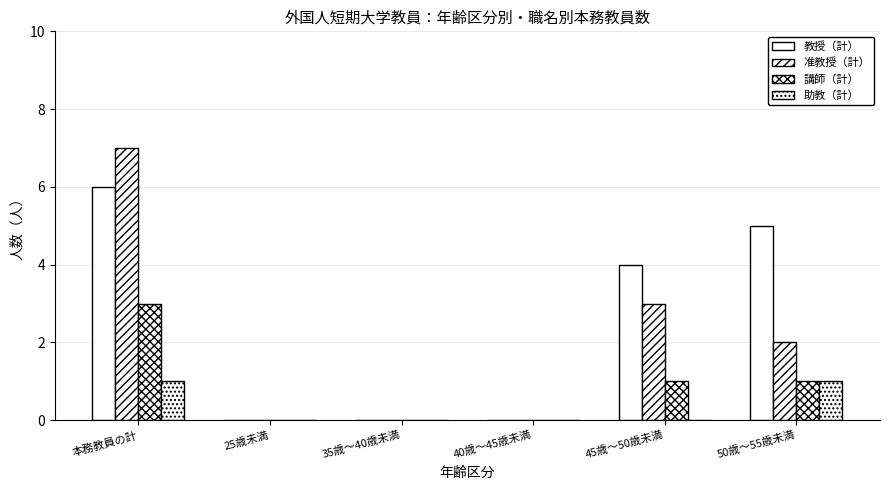

Count the number of categories in the chart.

6